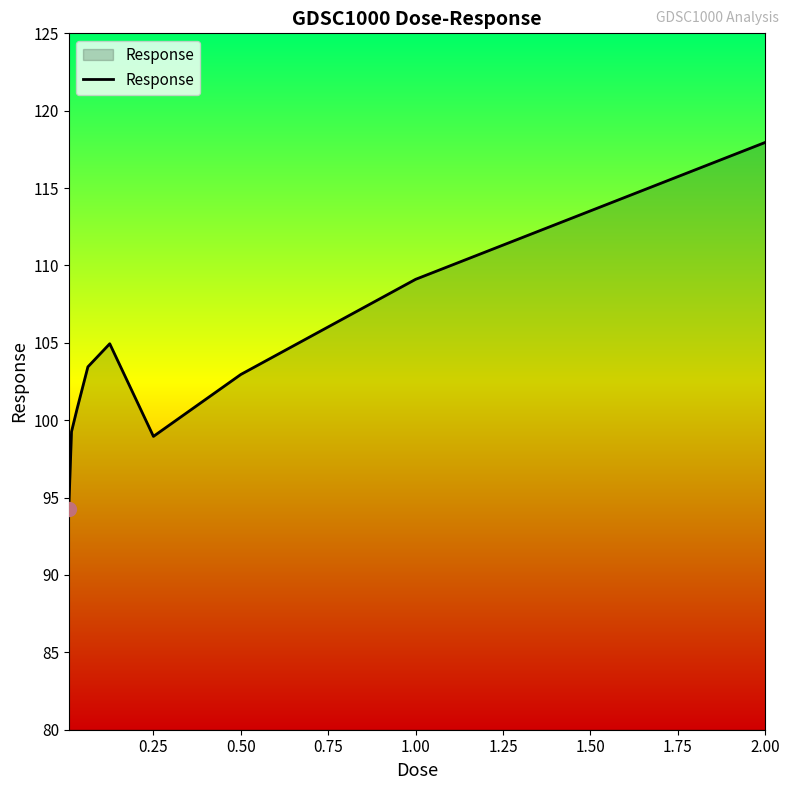

What is the average value?

103.5